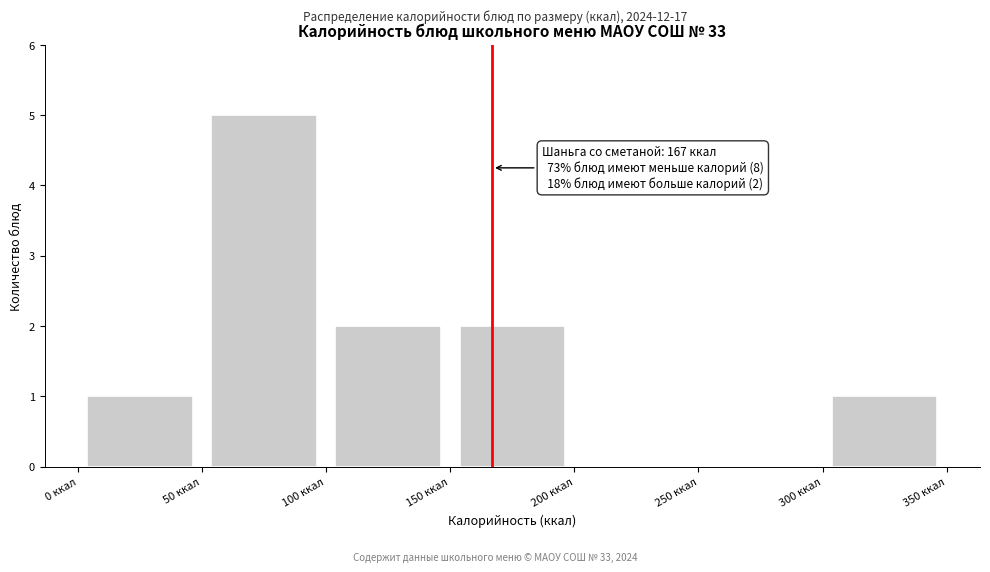

Which range on the x-axis has the tallest bar?

50 to 100